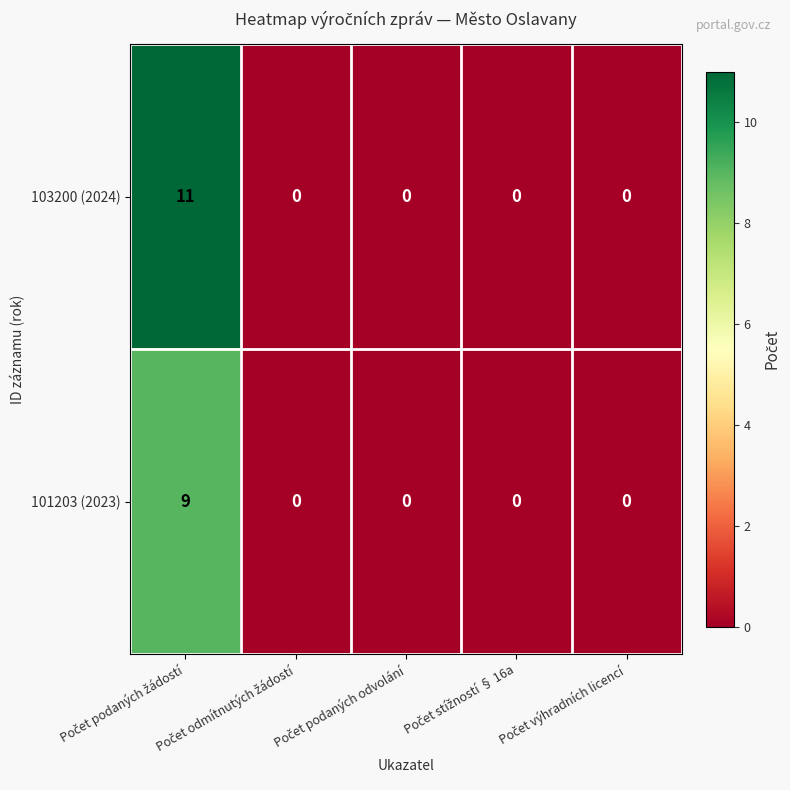

At how many categories does at least one series exceed 6?

1